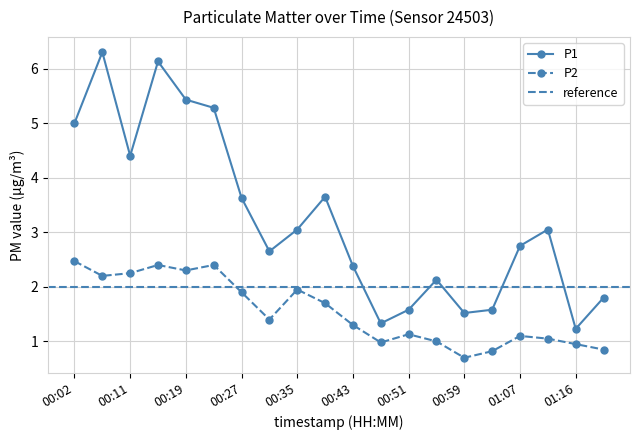

What is the difference between the P2 values at 00:47 and 01:07?

0.1